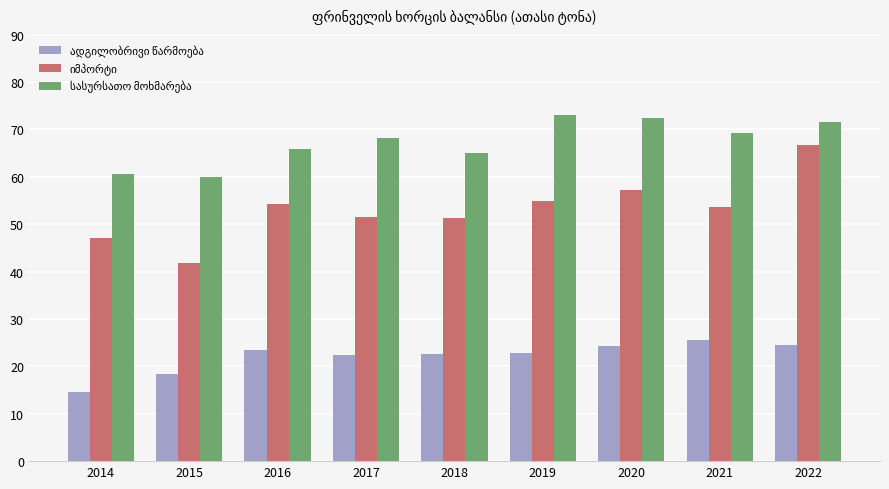

Which label corresponds to the smallest value in the chart?

2014